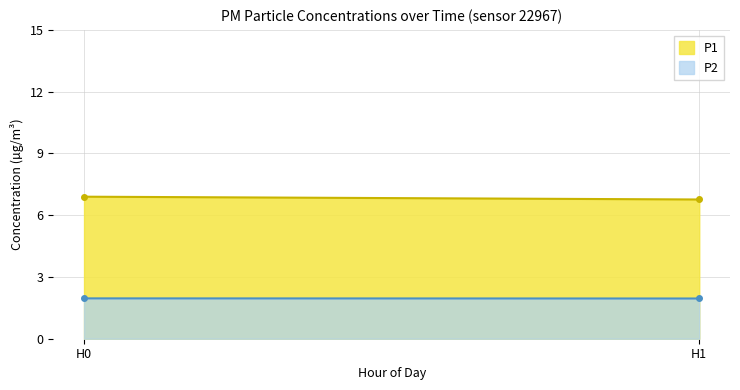

What is the average value of the P2 series?

2.0